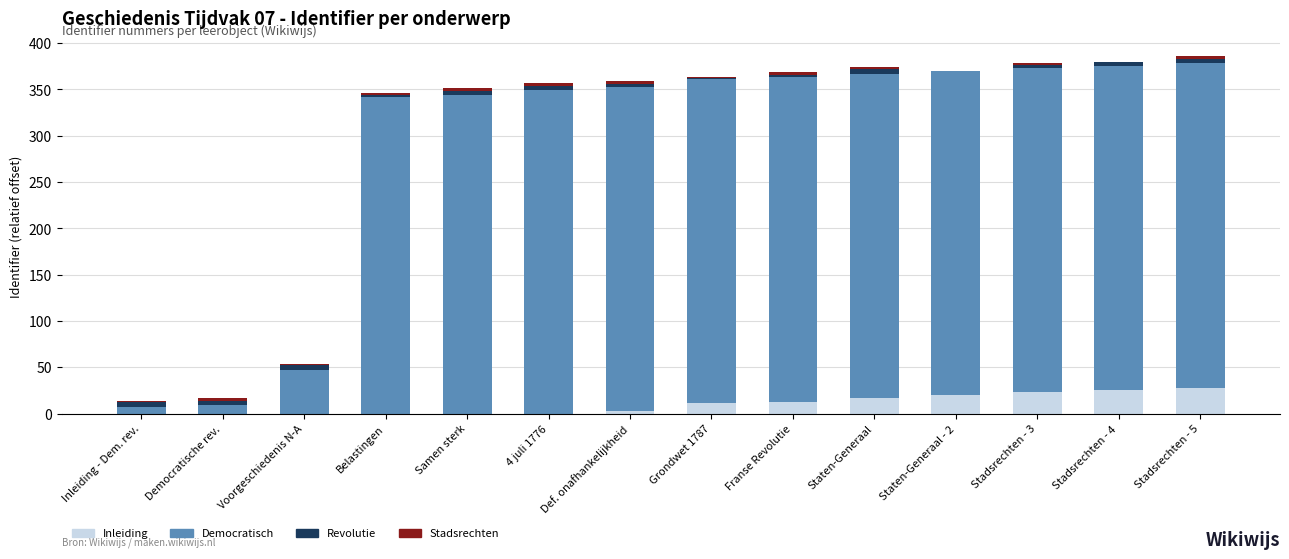

What is the sum of all Inleiding values?

140